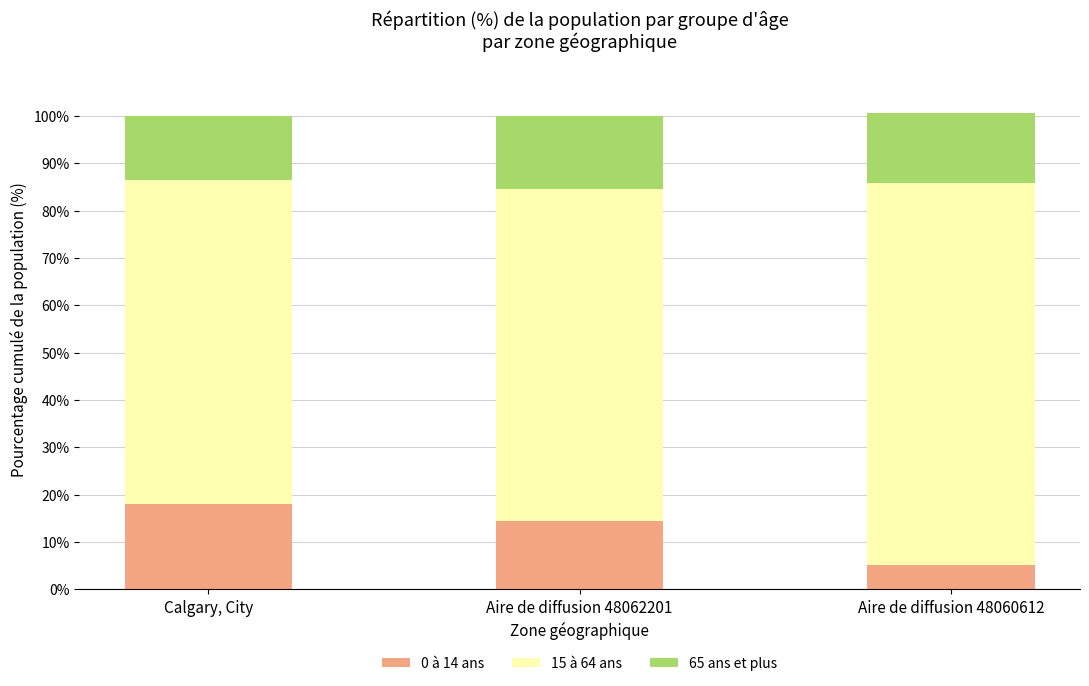

What is the total value across all series at Aire de diffusion 48060612?

100.6